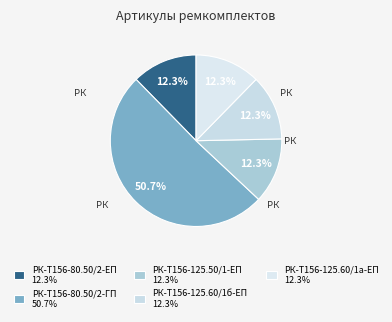

To the nearest percent, what portion does РК-Т156-125.60/1б-ЕП represent?

12%